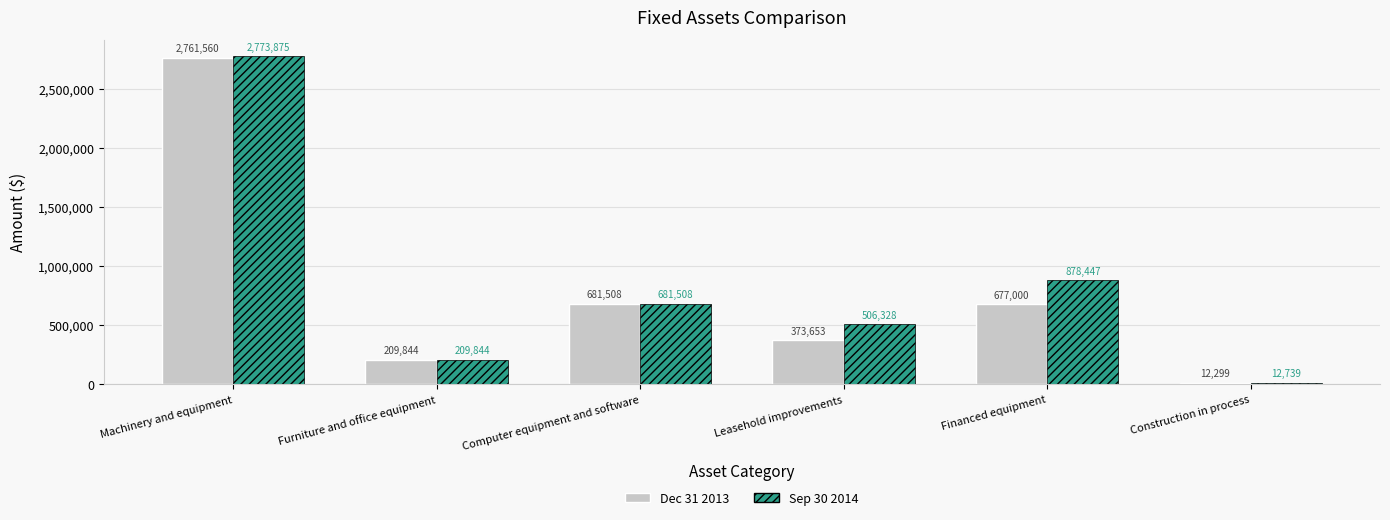

At which label is Dec 31 2013 closest to 1386929?

Computer equipment and software